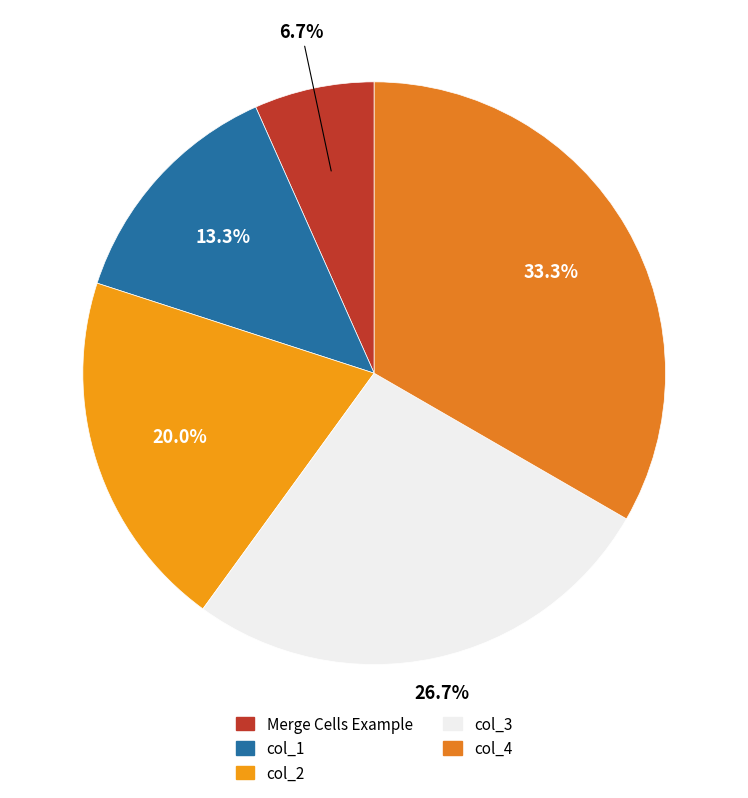

Is there a majority slice in this chart?

No